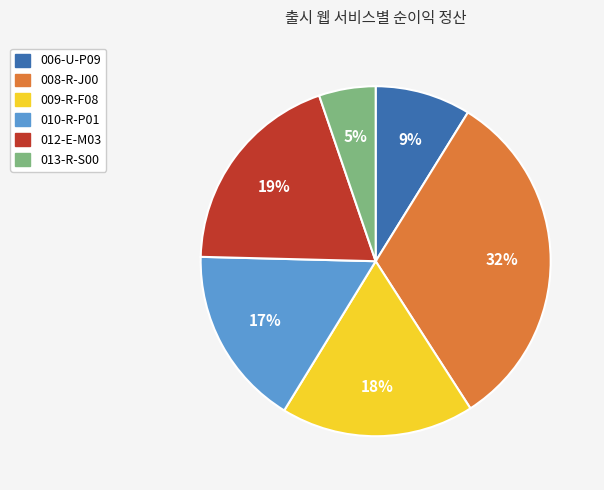

Is 008-R-J00 the majority of the pie?

No